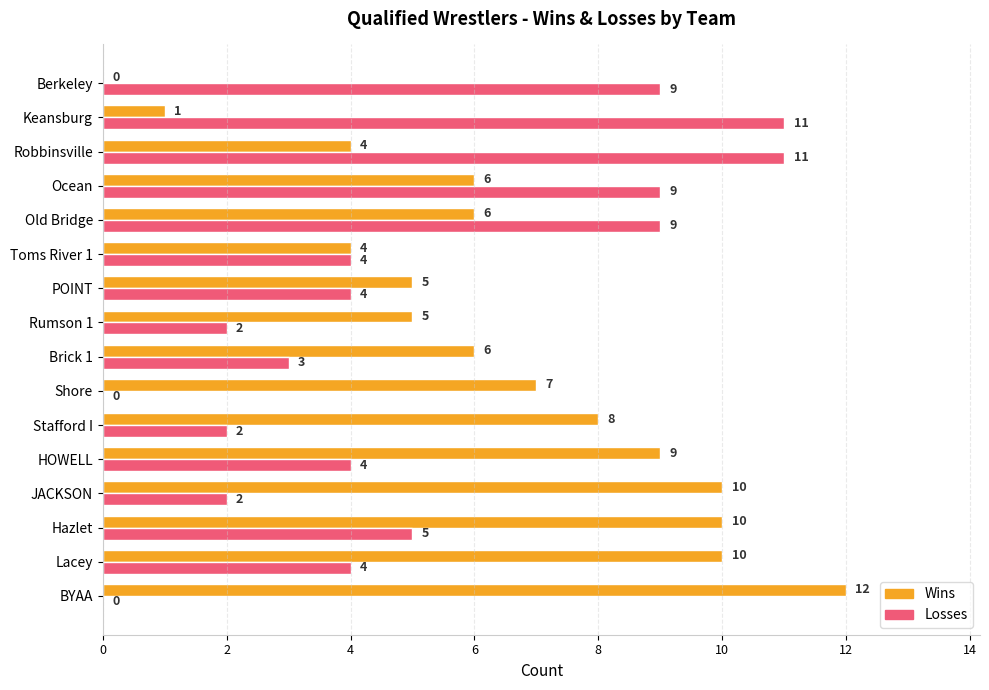

The Losses series shows 2 at JACKSON. True or false?

True